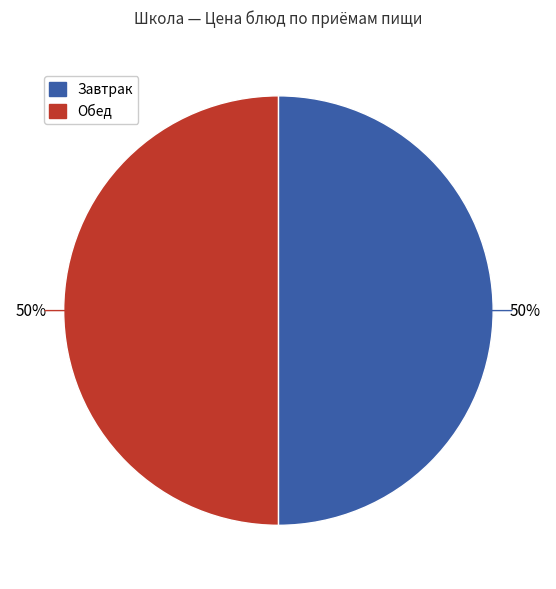

How many segments does this pie chart have?

2